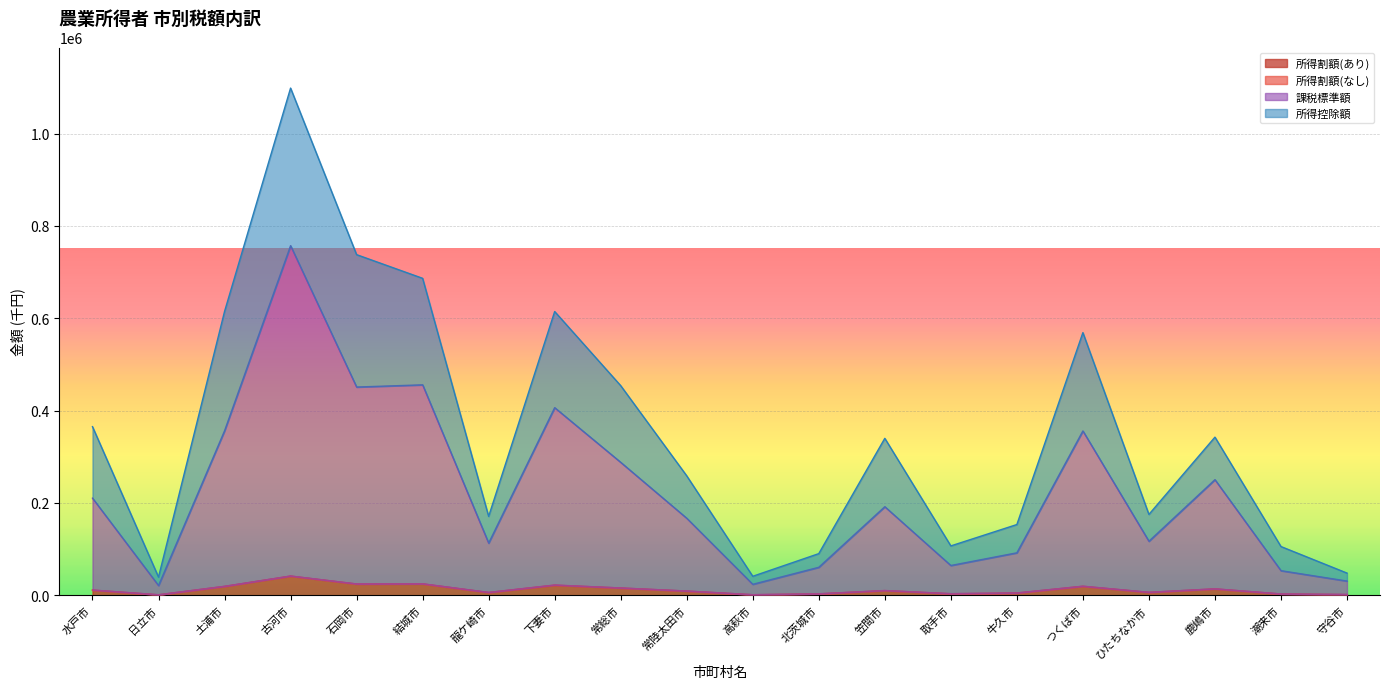

Reading right to left, what are all the values shown in this chart?

所得割額(あり): 守谷市=1724	潮来市=2889	鹿嶋市=13964	ひたちなか市=6453	つくば市=19602	牛久市=5005	取手市=3454	笠間市=10134	北茨城市=3196	高萩市=1308	常陸太田市=9227	常総市=15857	下妻市=21972	龍ケ崎市=6156	結城市=24815	石岡市=24530	古河市=41691	土浦市=19373	日立市=1155	水戸市=11260
課税標準額: 守谷市=30850	潮来市=53331	鹿嶋市=250461	ひたちなか市=117079	つくば市=355998	牛久市=92029	取手市=64551	笠間市=191891	北茨城市=60655	高萩市=23820	常陸太田市=166949	常総市=288059	下妻市=406449	龍ケ崎市=112966	結城市=455907	石岡市=451130	古河市=757272	土浦市=356281	日立市=21092	水戸市=210435
所得控除額: 守谷市=48097	潮来市=105620	鹿嶋市=342577	ひたちなか市=175171	つくば市=568968	牛久市=153271	取手市=106965	笠間市=340011	北茨城市=90261	高萩市=41193	常陸太田市=258799	常総市=454118	下妻市=614702	龍ケ崎市=170927	結城市=686623	石岡市=737902	古河市=1098705	土浦市=614790	日立市=39360	水戸市=365285